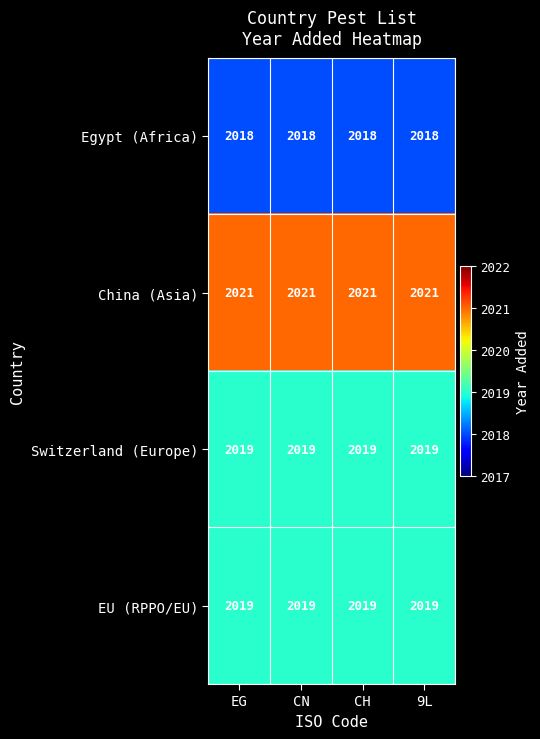

What is the difference between the highest and lowest values at 9L?

3